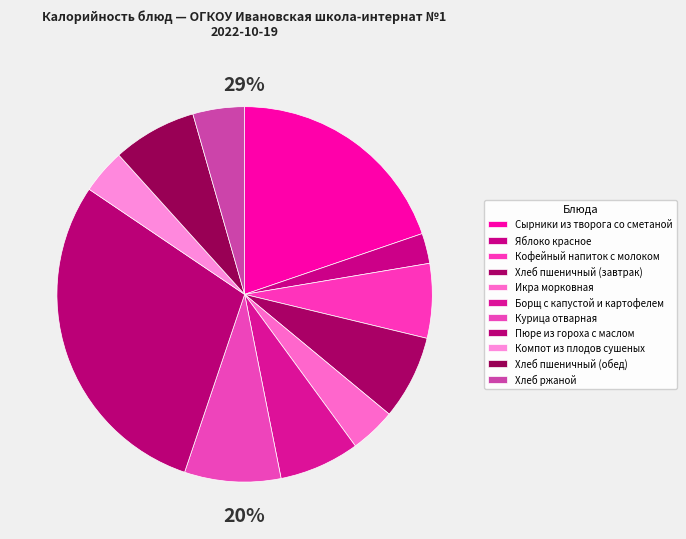

Rank the categories by value from highest to lowest.

Пюре из гороха с маслом, Сырники из творога со сметаной, Курица отварная, Хлеб пшеничный (завтрак), Хлеб пшеничный (обед), Борщ с капустой и картофелем, Кофейный напиток с молоком, Хлеб ржаной, Икра морковная, Компот из плодов сушеных, Яблоко красное